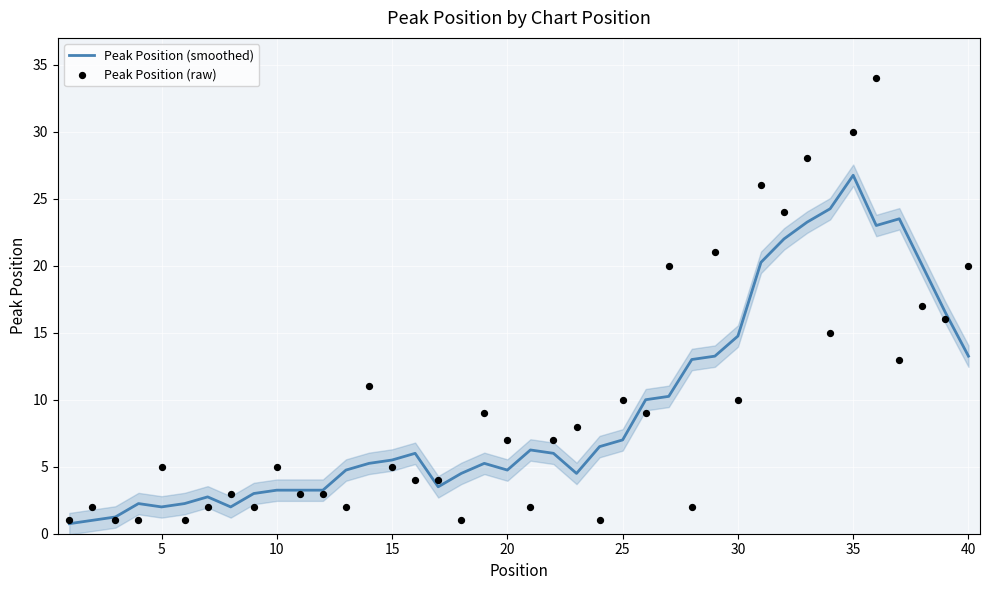

What are all the series names shown in the legend?

Peak Position (smoothed), Peak Position (raw)